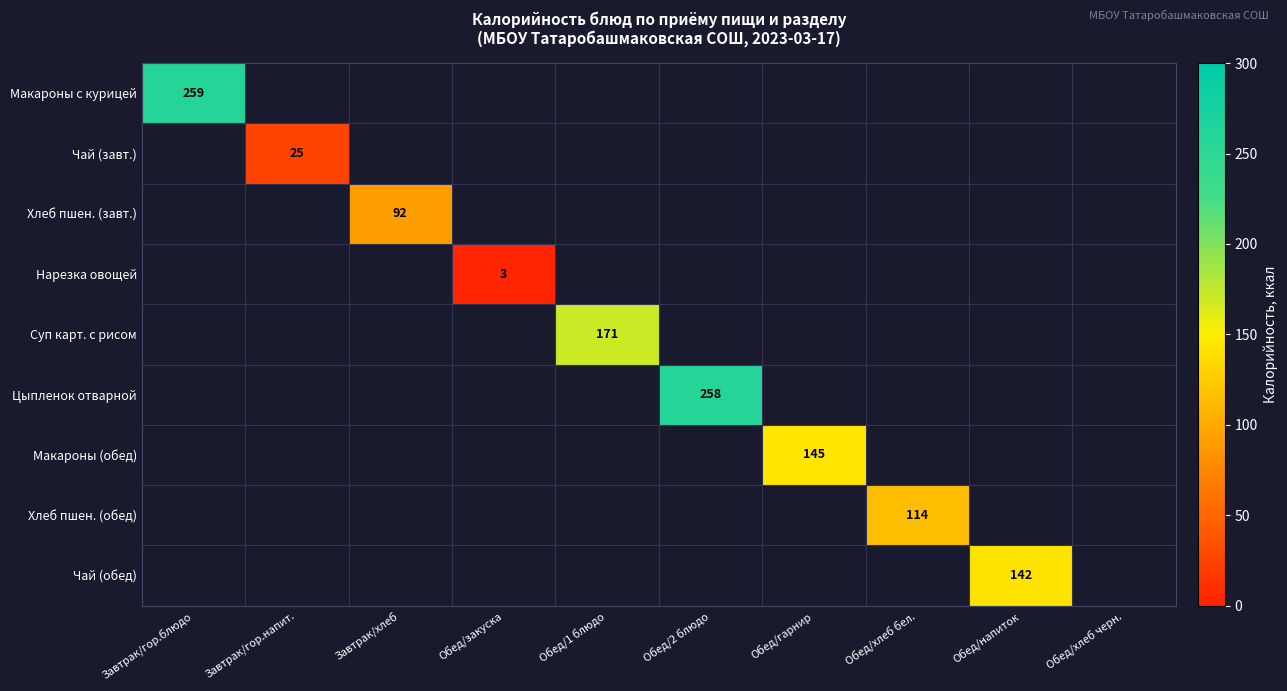

What is the maximum value shown in the chart?

259.0